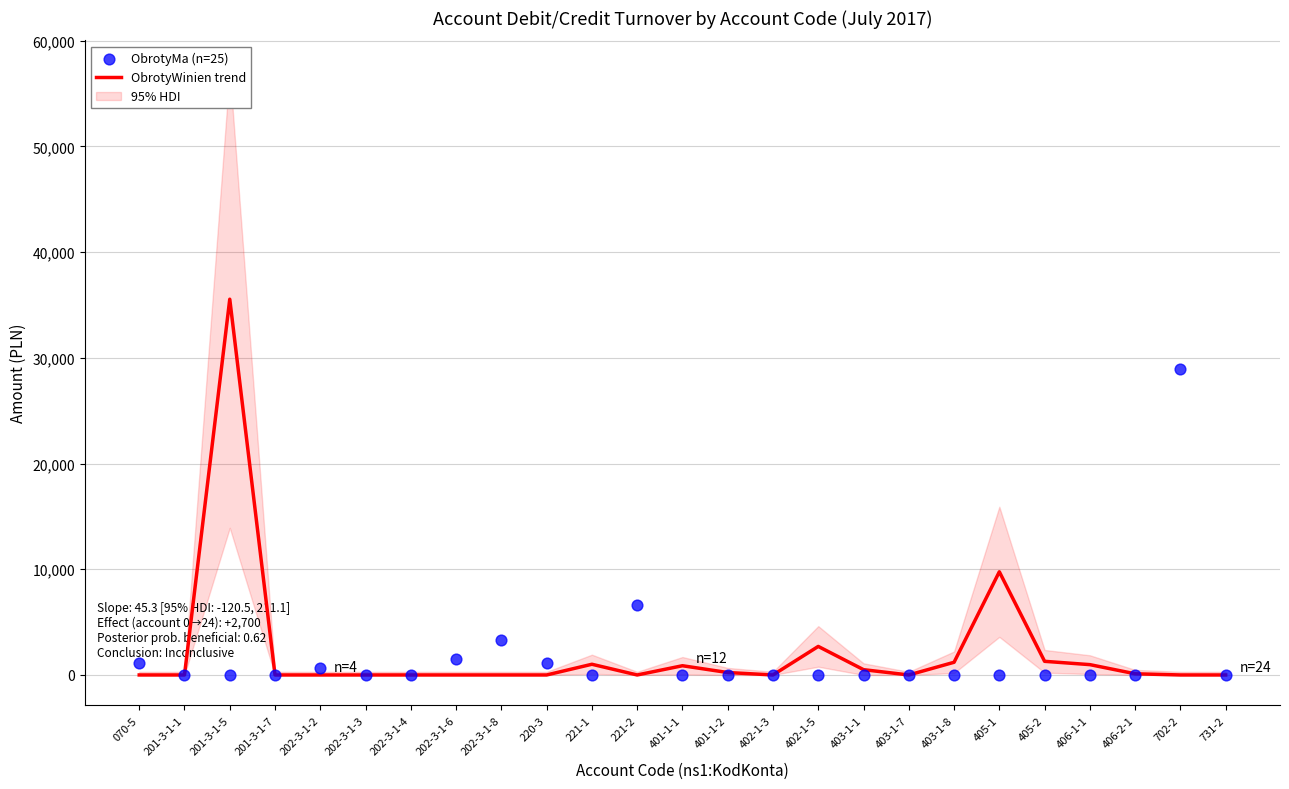

At which category is the sum across all series the highest?

201-3-1-5